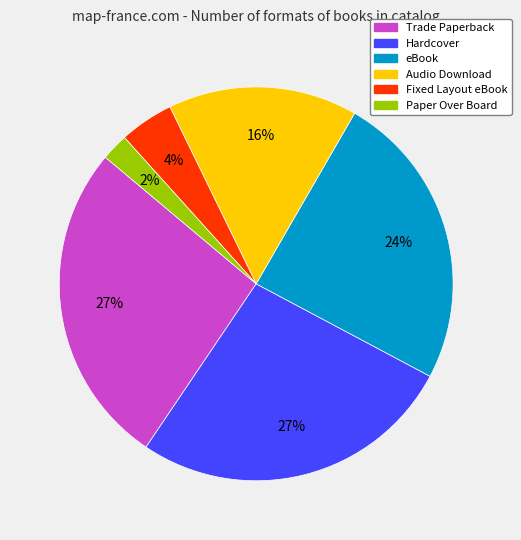

To the nearest percent, what portion does Paper Over Board represent?

2%